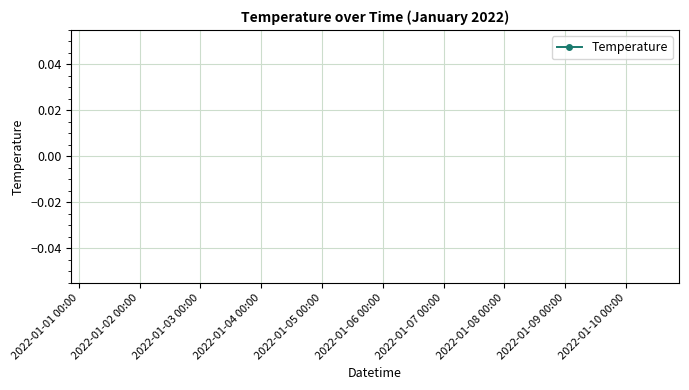

How many lines are shown in the chart?

1